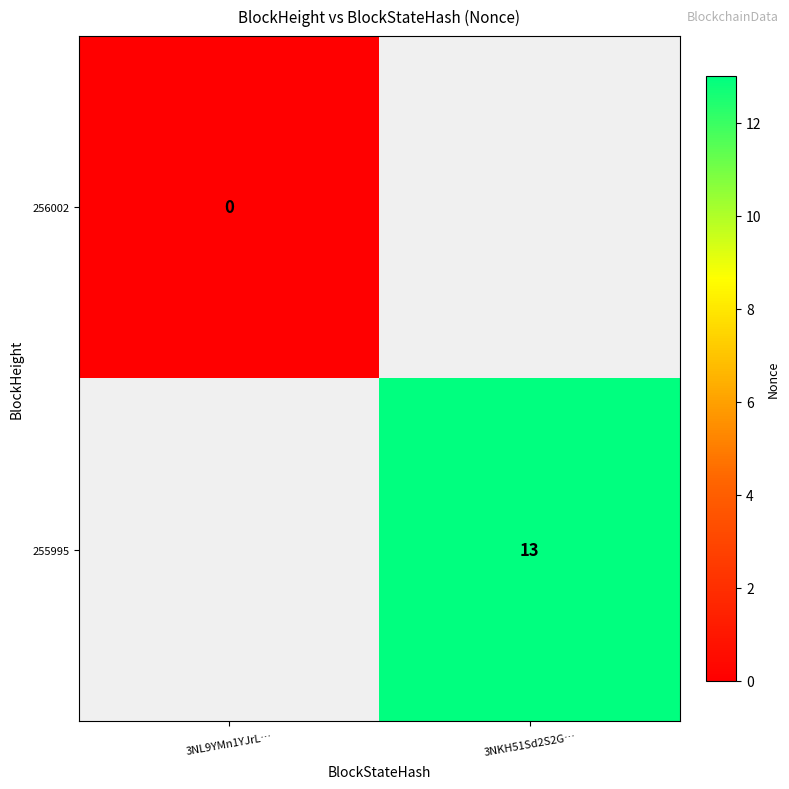

Which category has the highest value across all series?

3NKH51Sd2S2G…